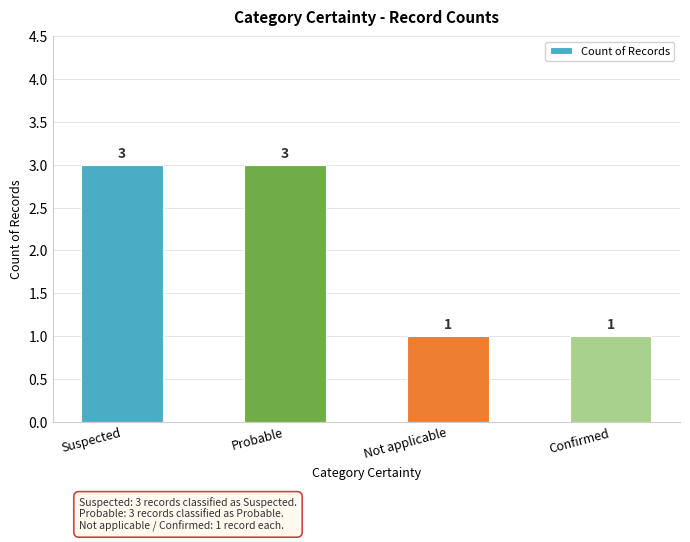

What is the value of the 1st bar from the left?

3